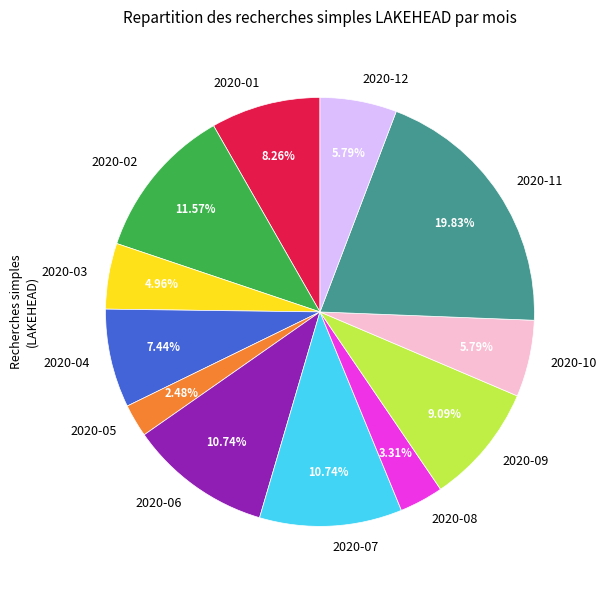

To the nearest percent, what is the difference between the 2020-08 and 2020-05 slice percentages?

1%